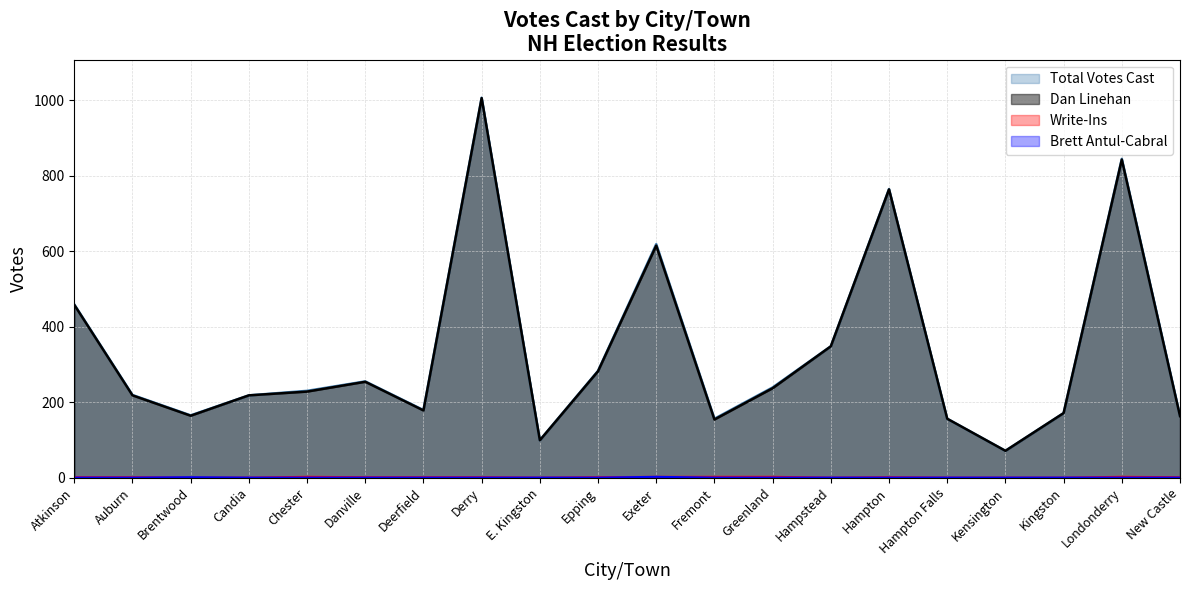

At which label does Total Votes Cast reach its peak?

Derry